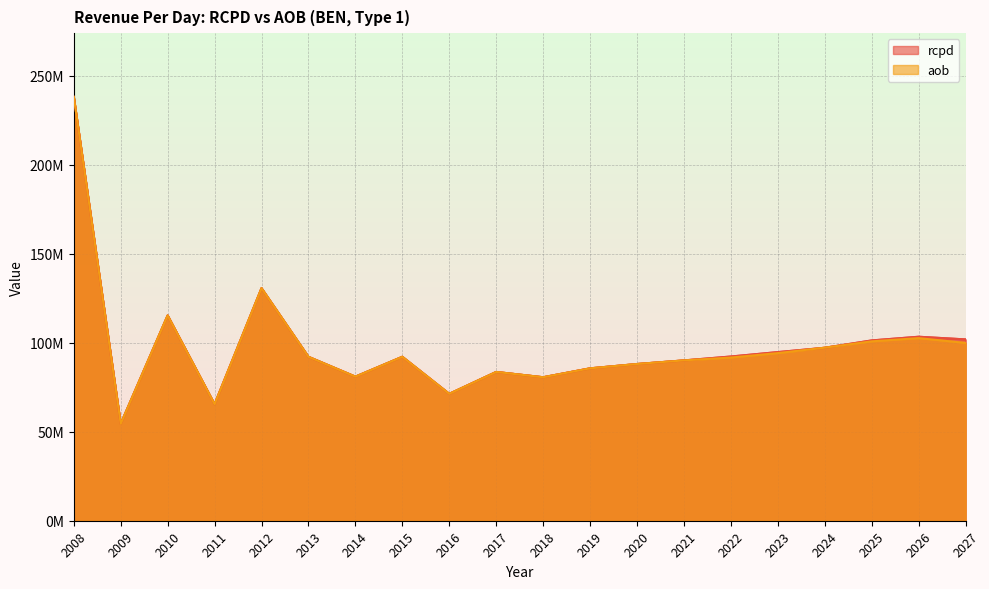

Rank the series at 2024 from highest to lowest value.

aob, rcpd